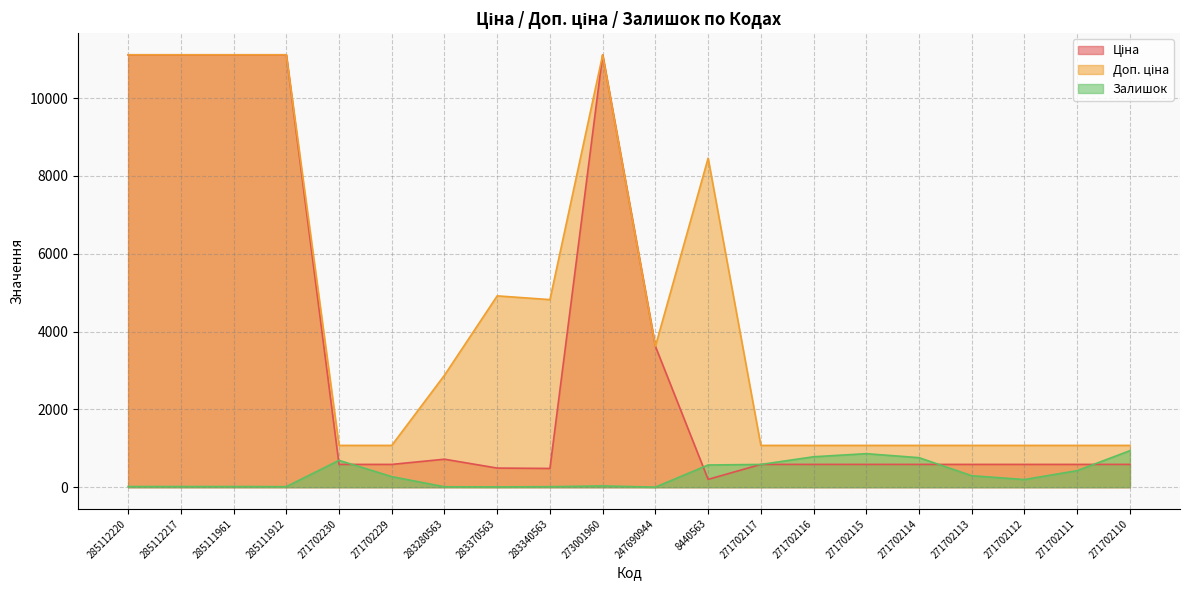

Where is the first local maximum for Доп. ціна?

283370563